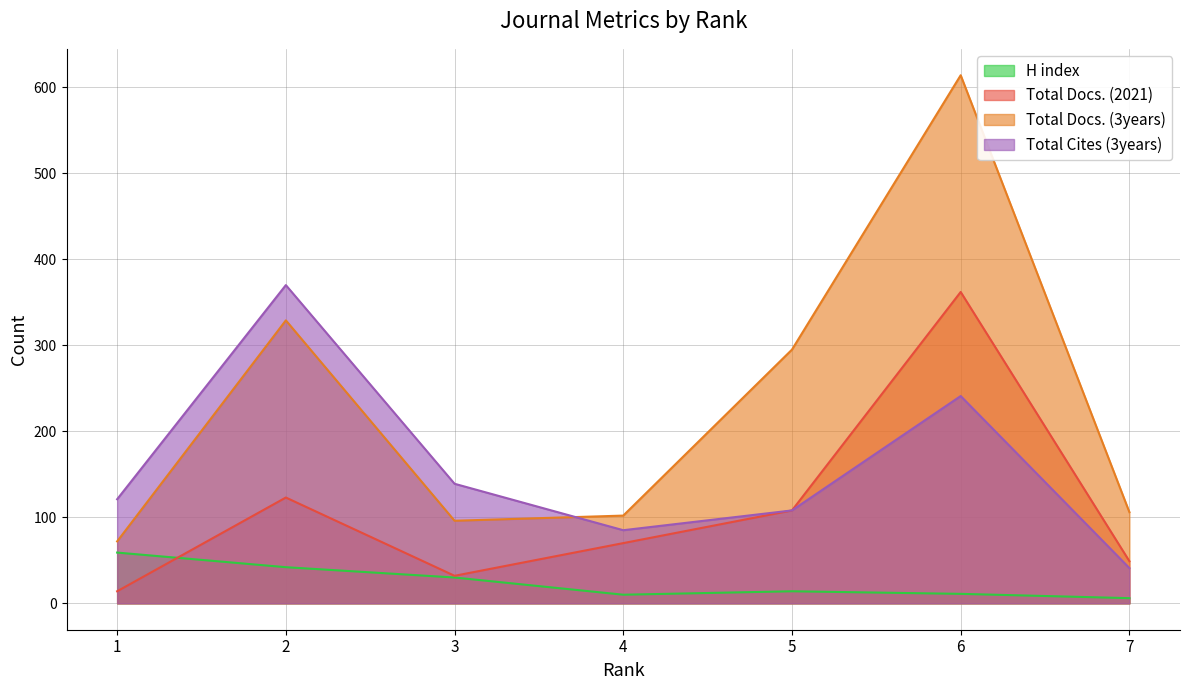

What is the minimum value shown in the chart?

6